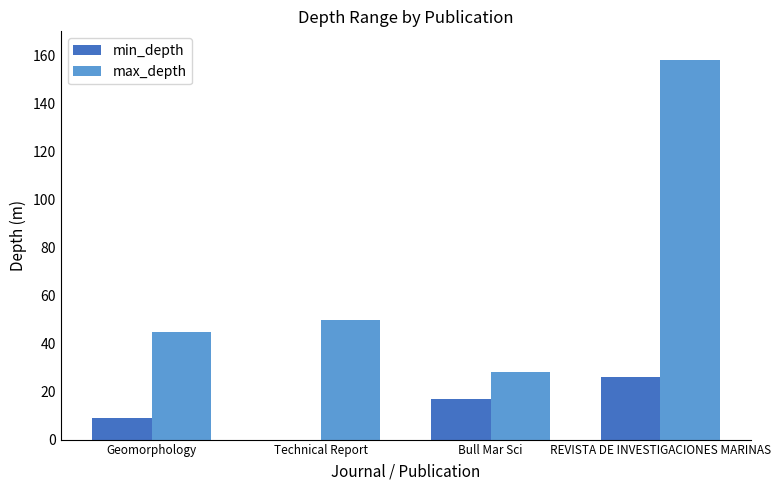

Between Geomorphology and Bull Mar Sci, which series saw the biggest shift?

max_depth